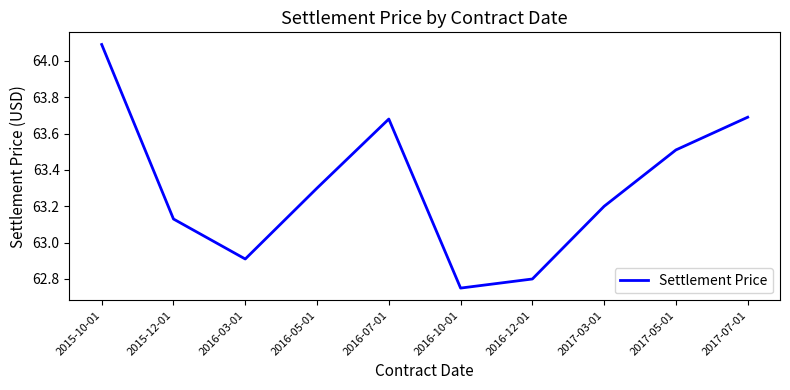

The chart shows a value of 83.3 at 2016-10-01. True or false?

False